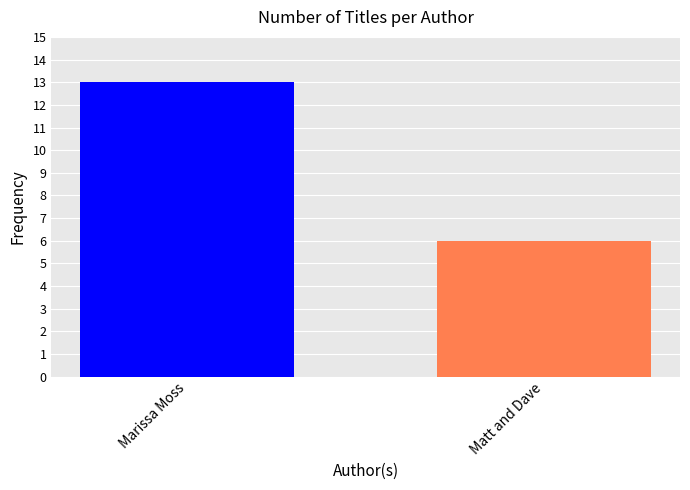

What is the greatest value displayed?

13